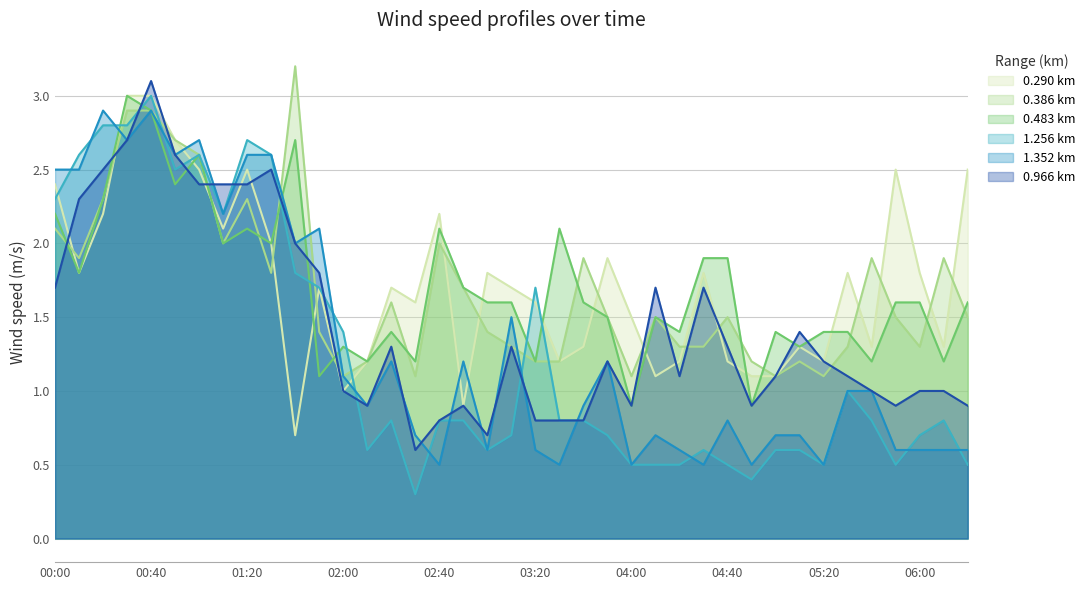

What is the total value across all series at 1994/12/15 05:40?

7.2